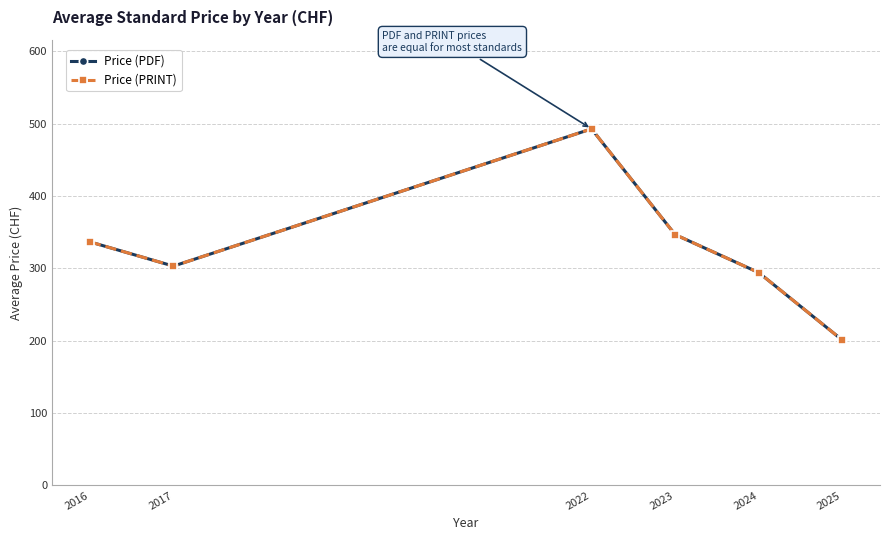

List the labels in order of Price (PRINT) value, largest first.

2022, 2023, 2016, 2017, 2024, 2025